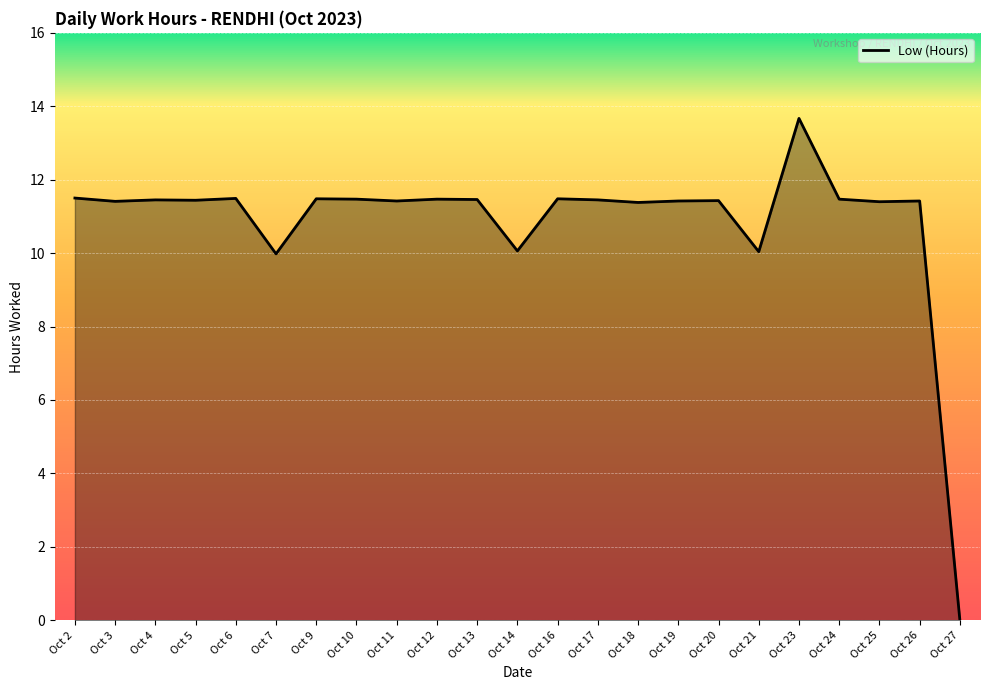

What is the average value?

10.9